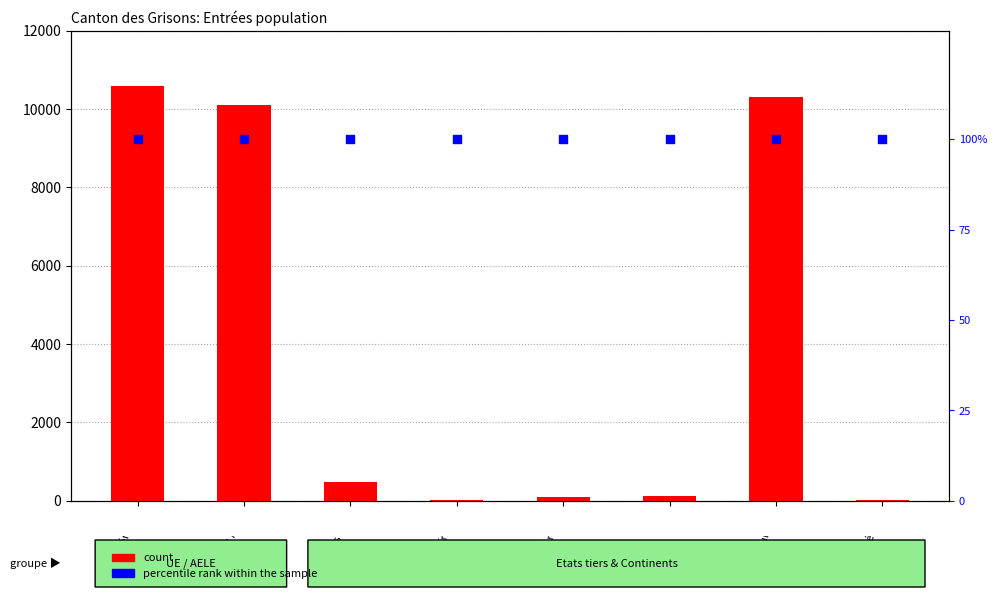

What is the total value across all series at Océanie?

111